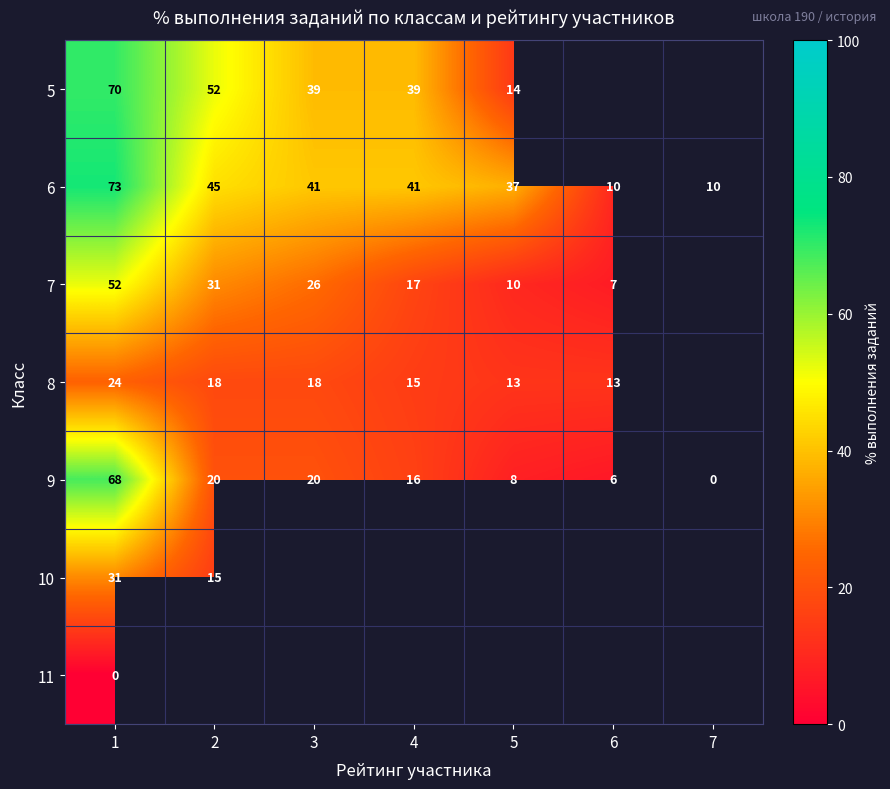

Which category has the lowest value in the 9 series?

7